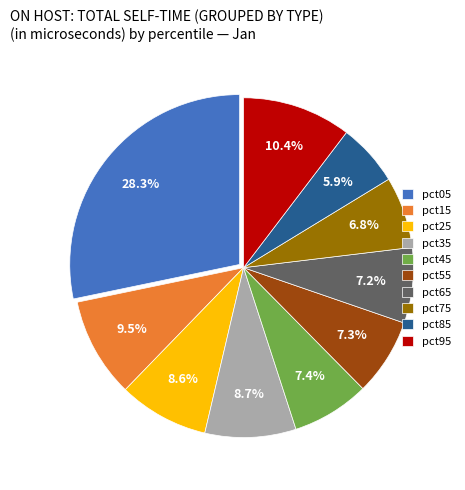

Which category has the biggest portion of the pie?

pct05